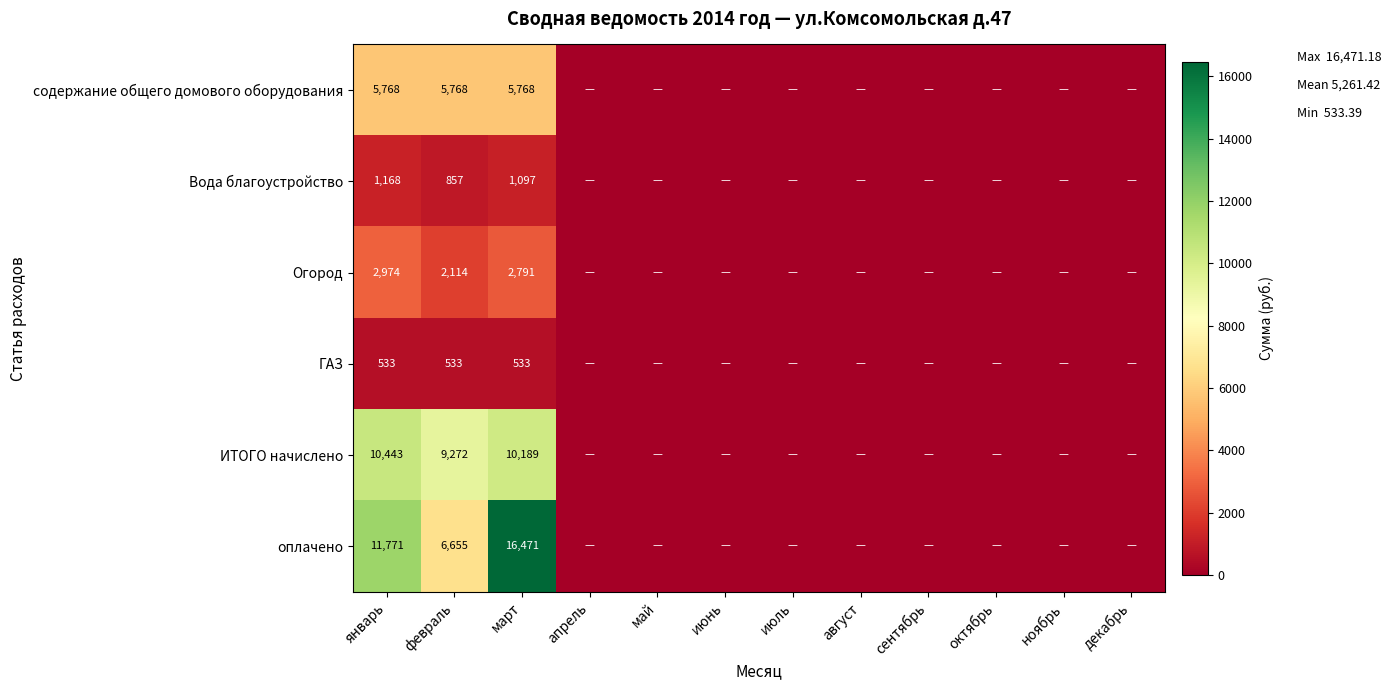

True or false: содержание общего домового оборудования has a value of 5768 at январь.

True